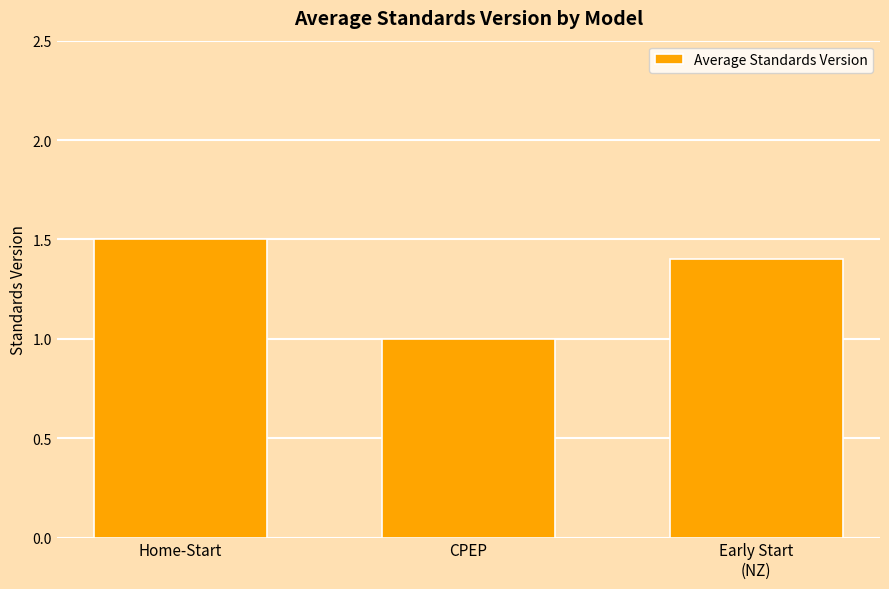

Count the values in the range 1 to 2.

3